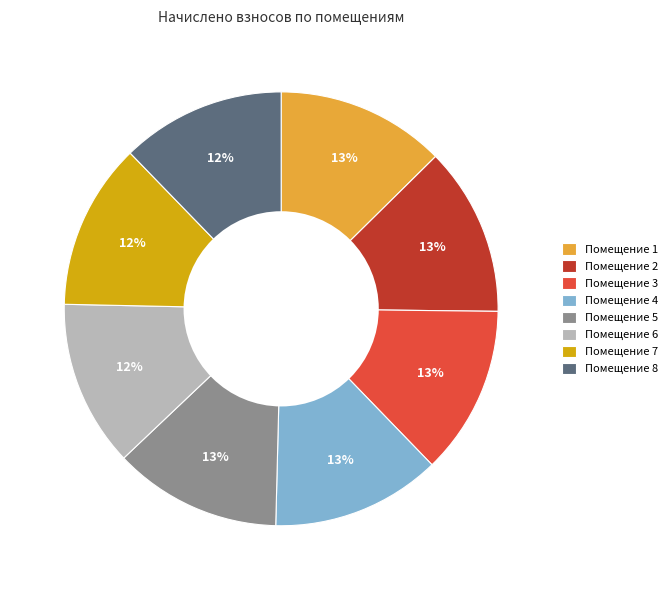

The Помещение 3 slice represents 13% of the pie. True or false?

True